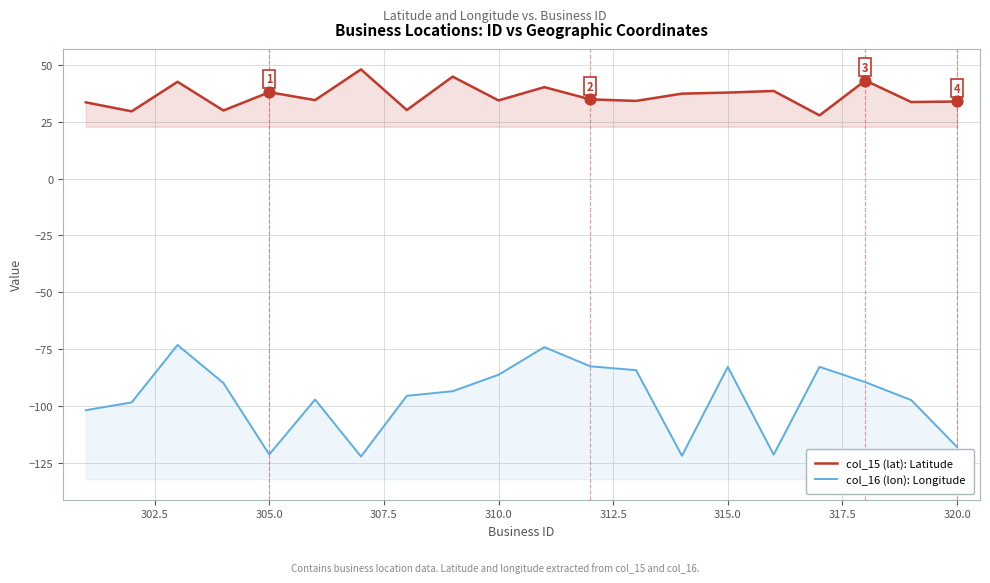

Which series has the largest total across all categories?

col_15 (lat): Latitude